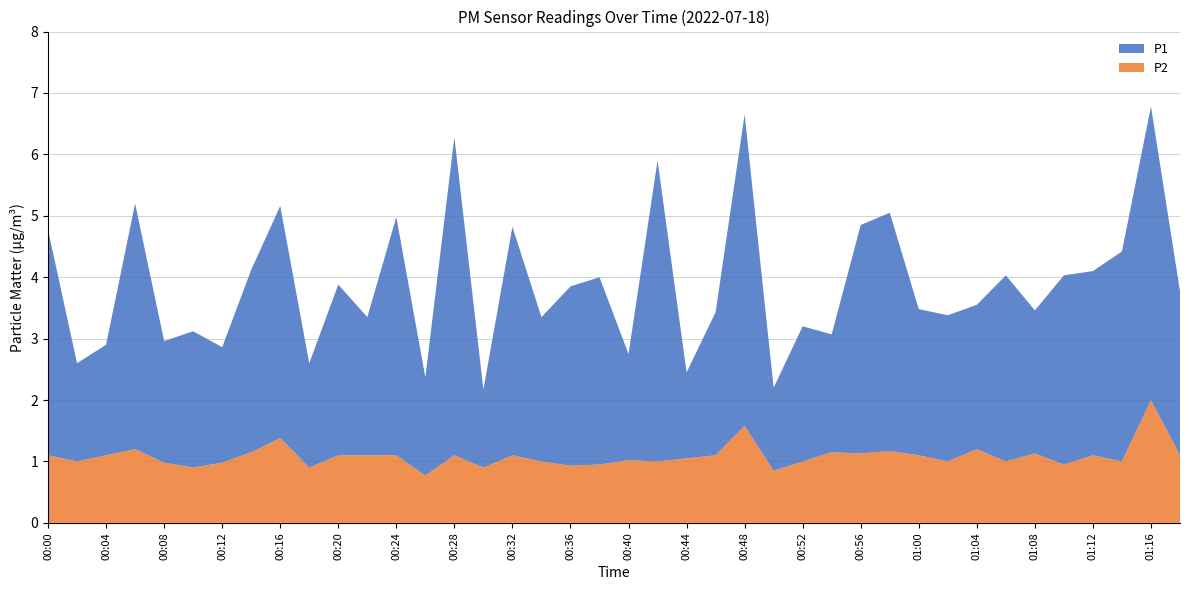

What is the total value across all series at 00:28?

6.3